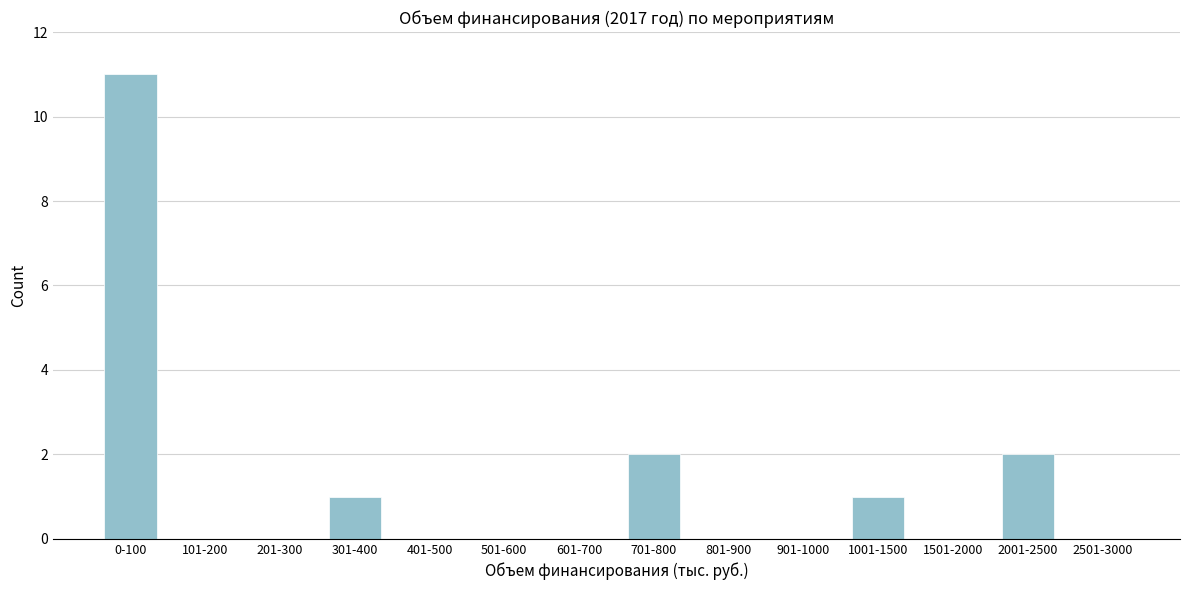

Reading right to left, list all the values displayed in this chart.

2501-3000=0	2001-2500=2	1501-2000=0	1001-1500=1	901-1000=0	801-900=0	701-800=2	601-700=0	501-600=0	401-500=0	301-400=1	201-300=0	101-200=0	0-100=11